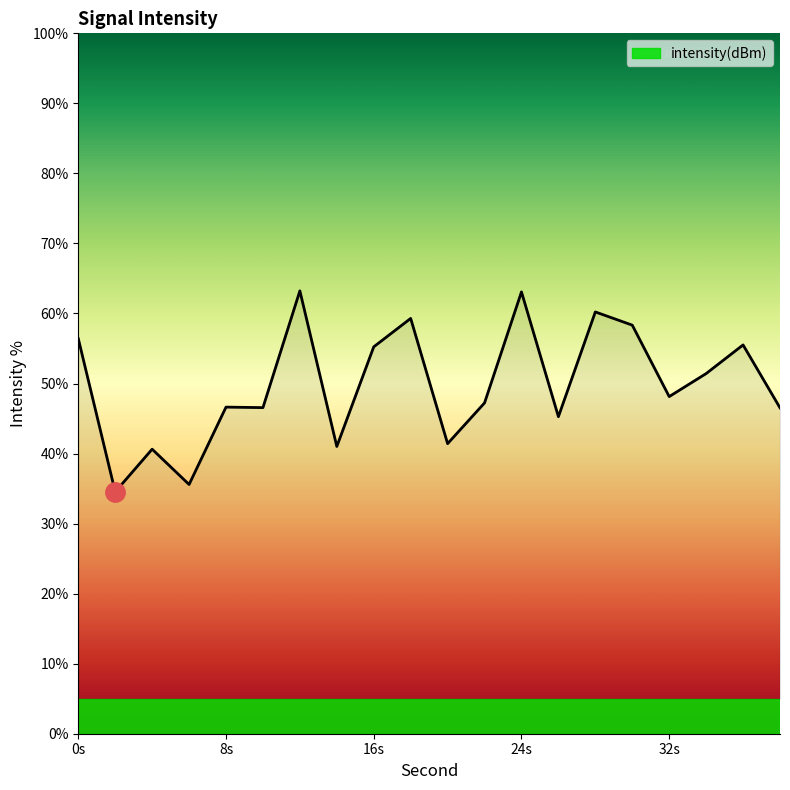

What is the maximum value shown in the chart?

63.2